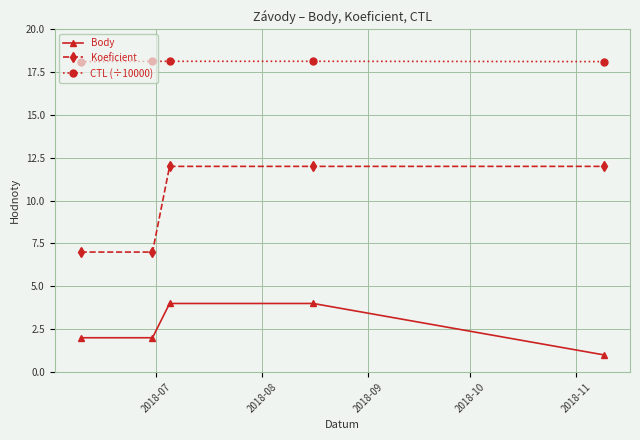

Which series has the widest spread of values?

Koeficient